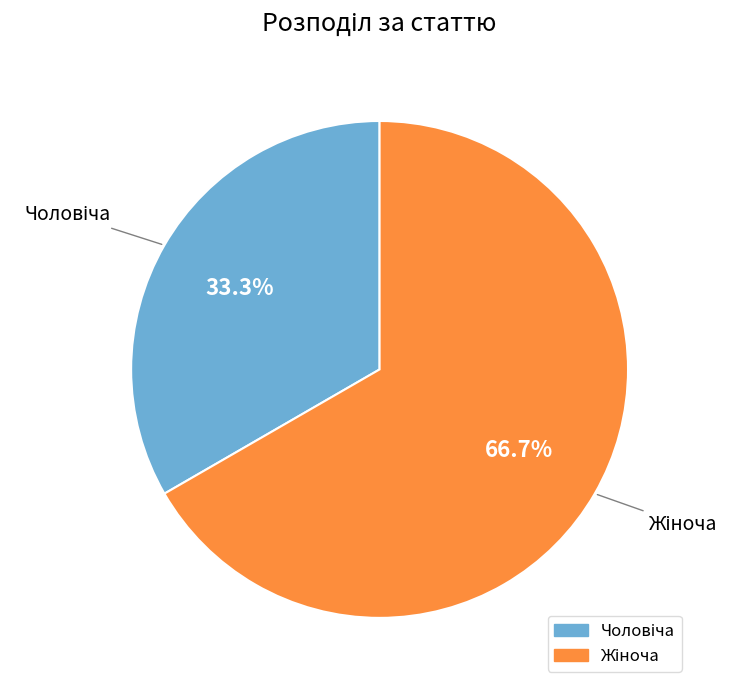

Is there any slice that represents more than half of the pie?

Yes